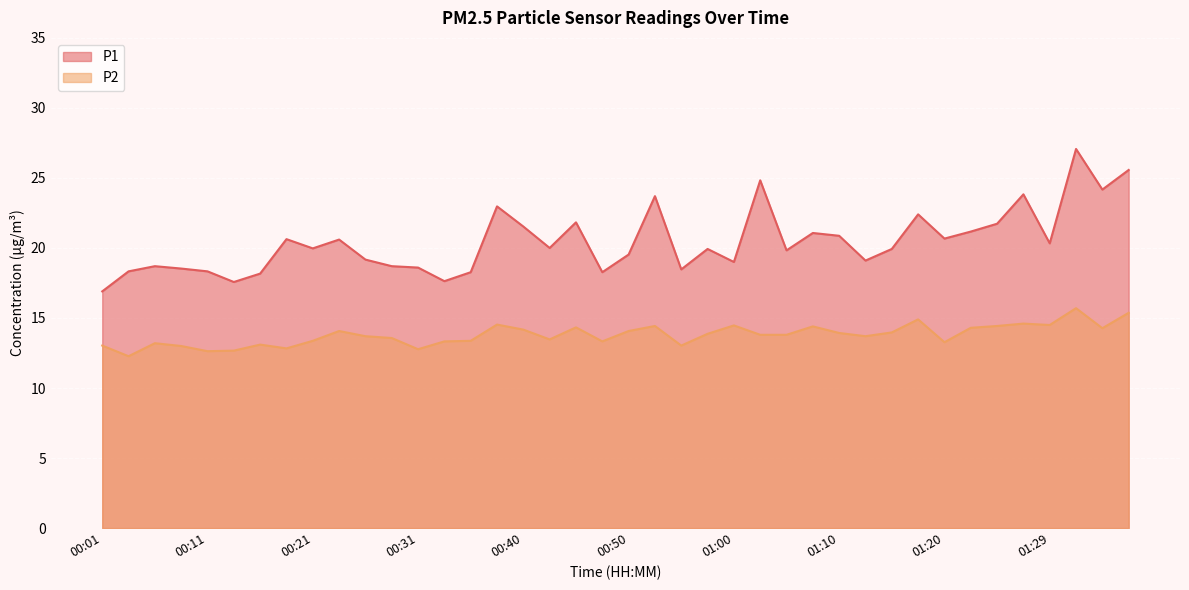

What is the difference between the maximum and second lowest values in the P2 series?

3.1